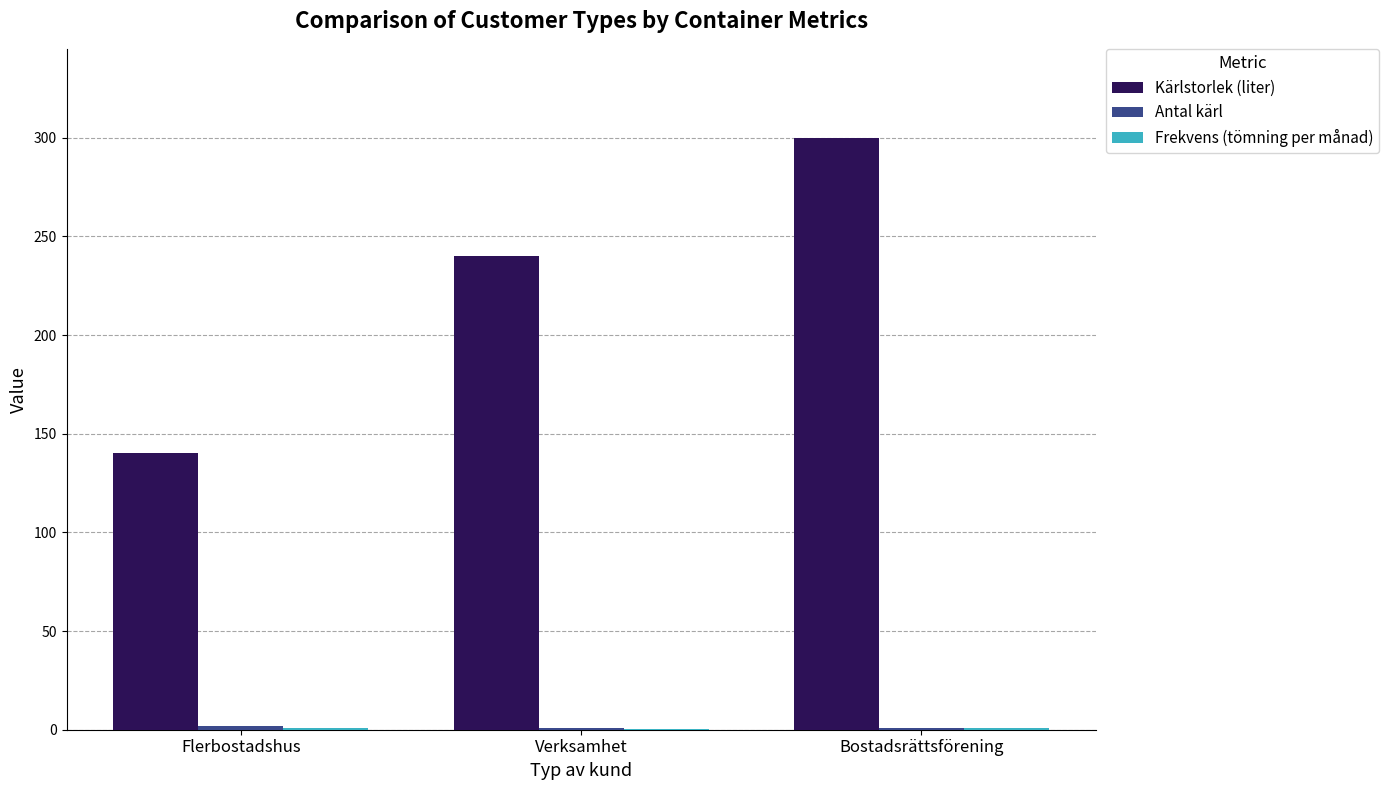

The value of Kärlstorlek (liter) at Verksamhet is 360.6. True or false?

False